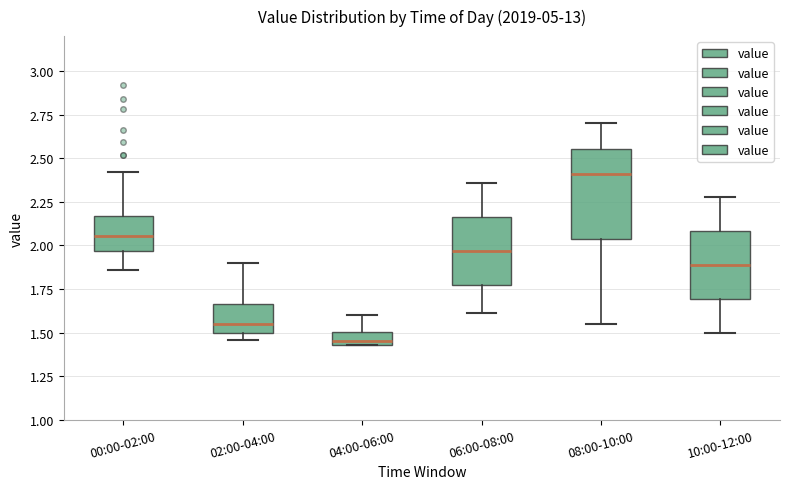

Which box is the tallest, from its lower edge to its upper edge?

08:00-10:00